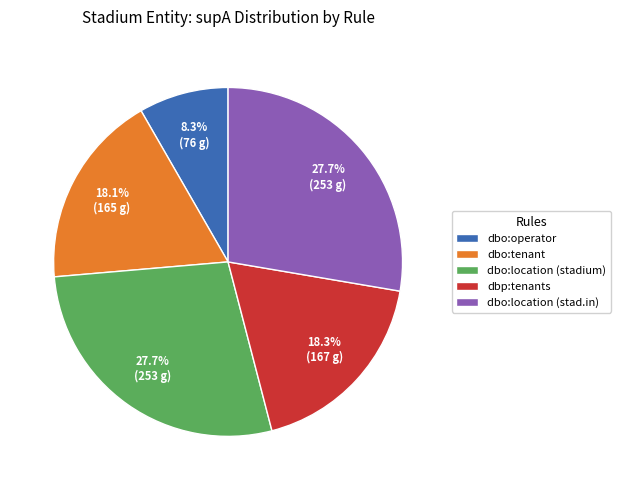

Approximately how many times larger is the value at dbo:location (stadium) compared to dbo:operator?

3.3